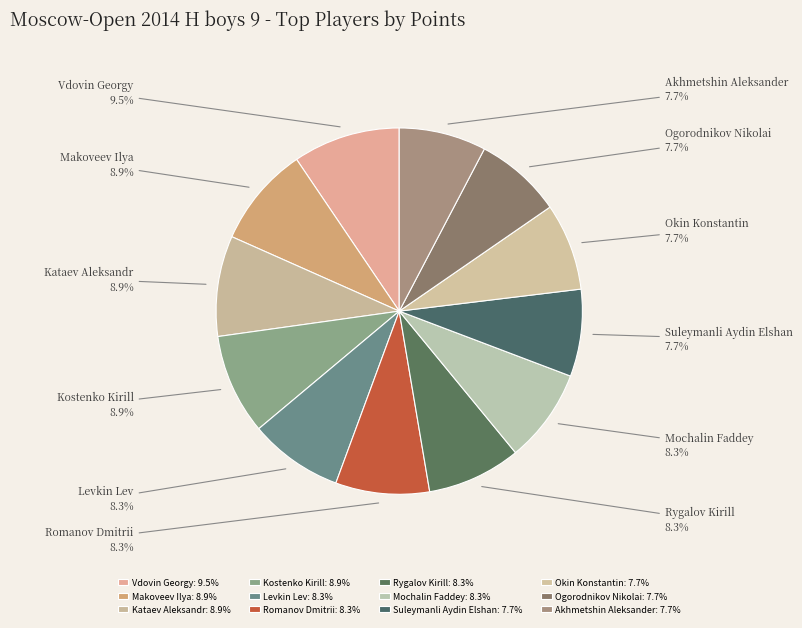

What is the largest slice in the pie chart?

Vdovin Georgy